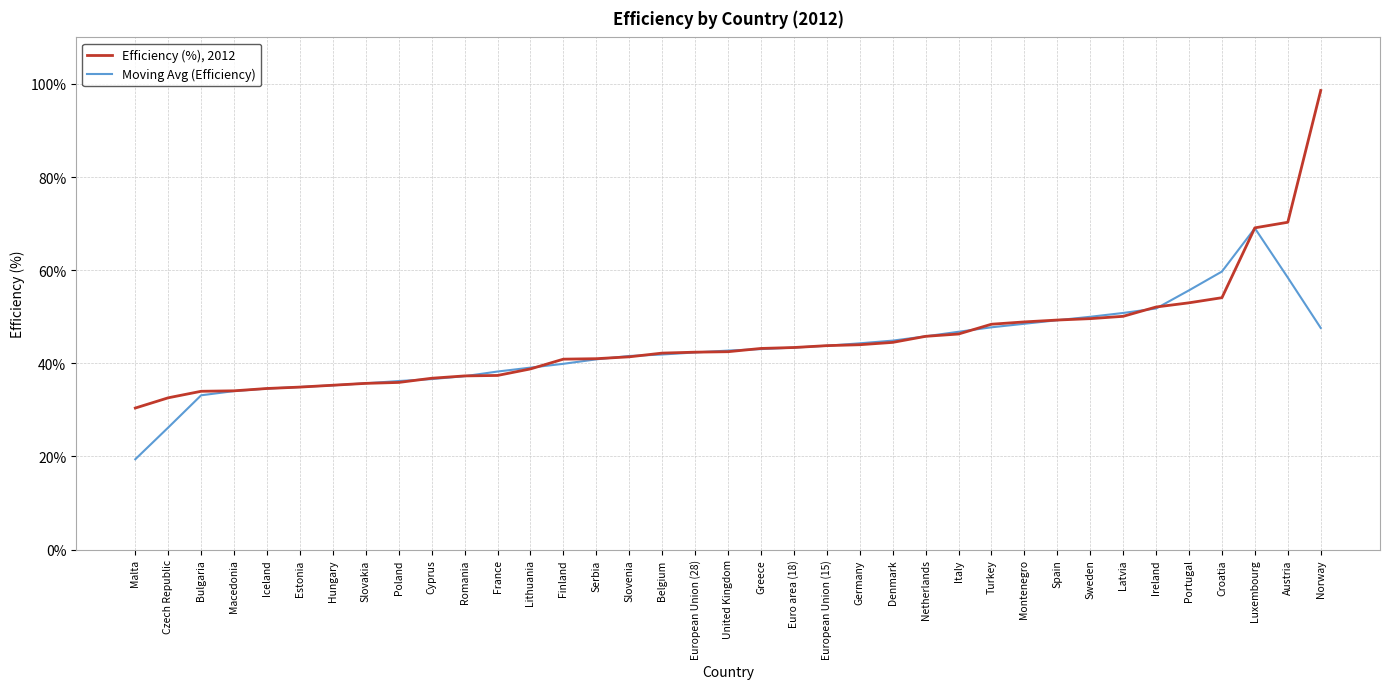

The Moving Avg (Efficiency) series shows 17.1 at Lithuania. True or false?

False